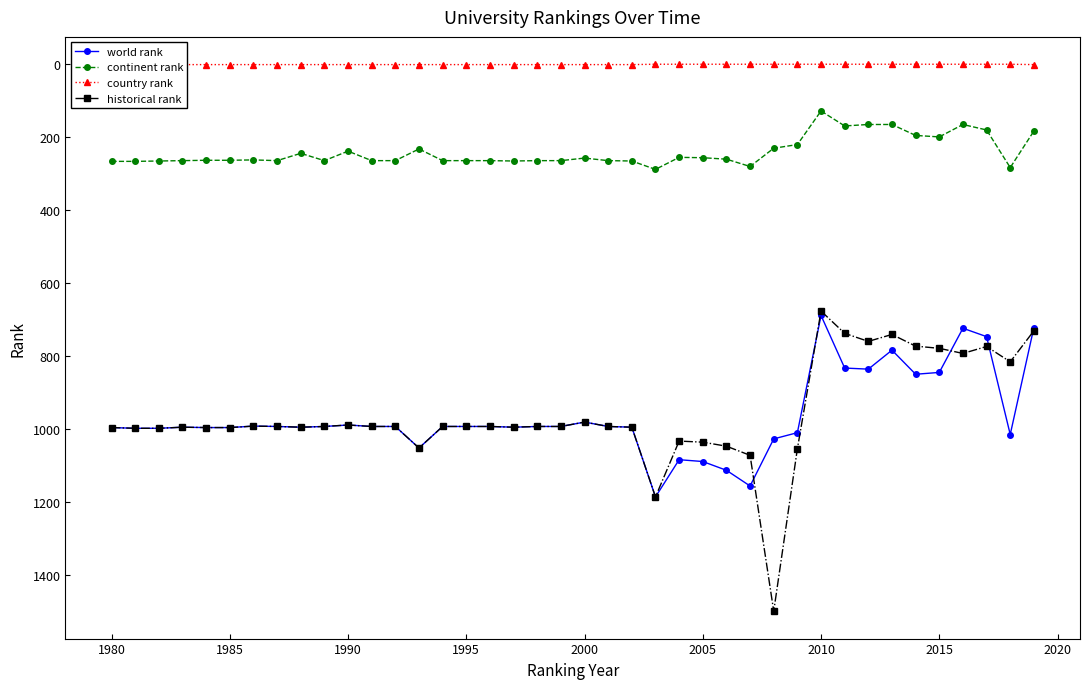

How many data points does each series have?

40